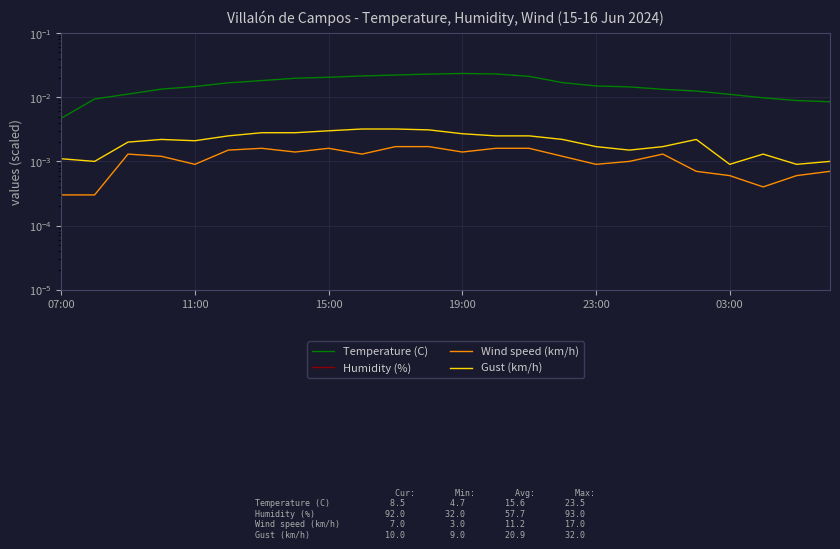

At which category is the sum across all series the highest?

07:00